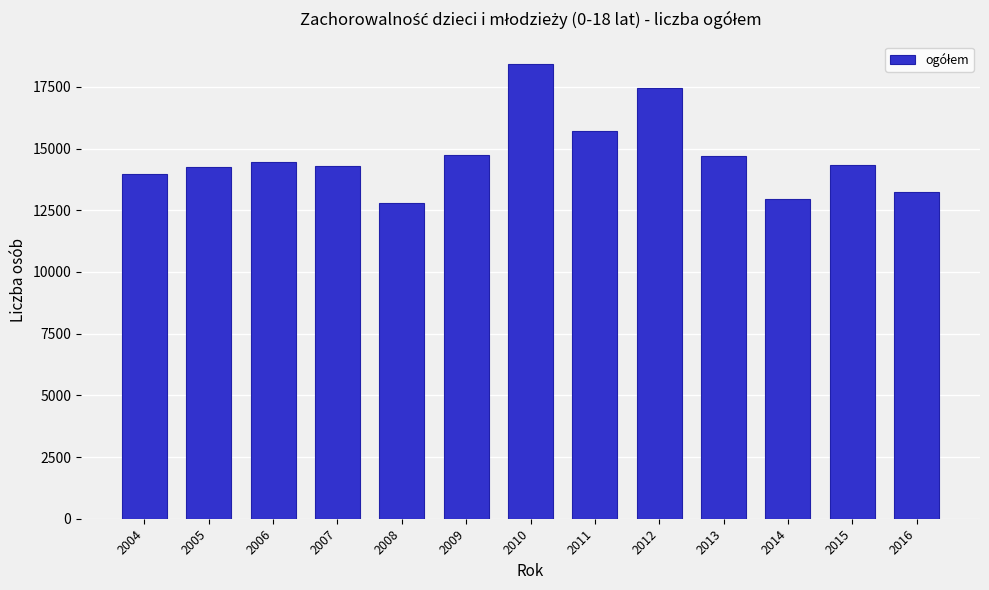

What is the average value?

14719